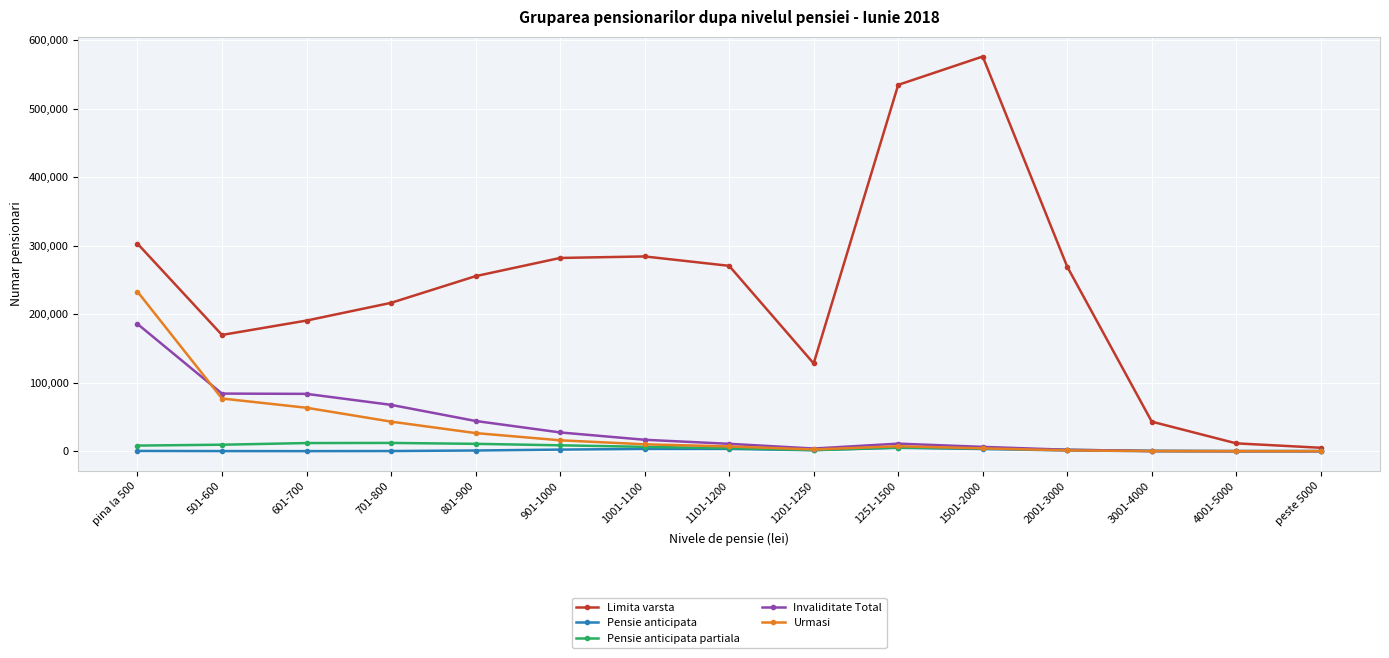

What is the label of the 14th point from the right?

501-600